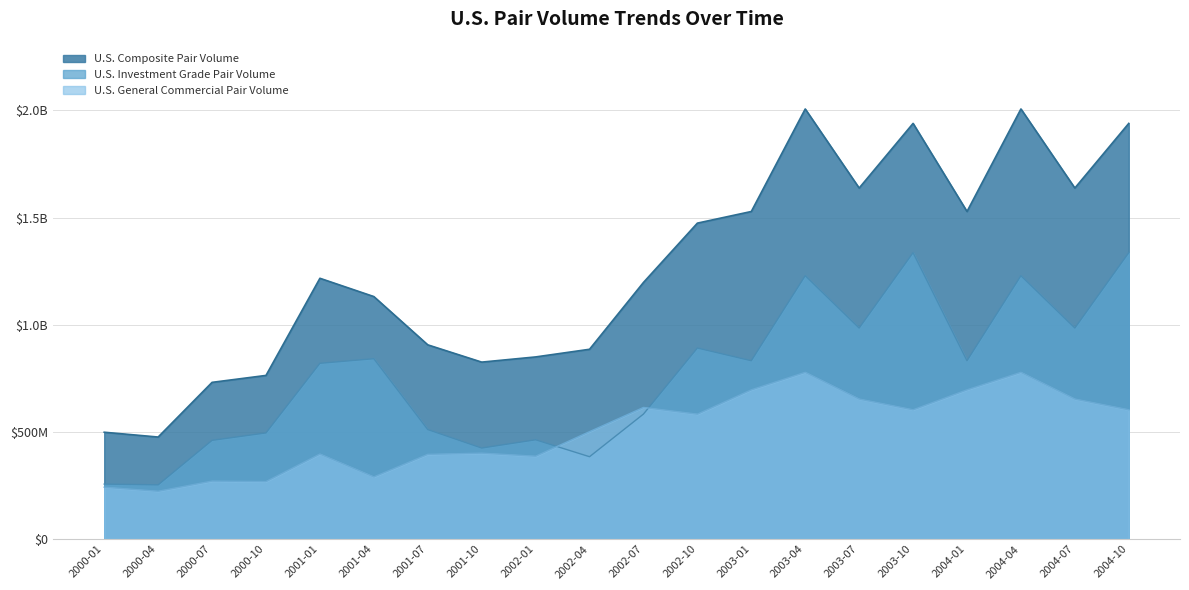

At which label does U.S. Investment Grade Pair Volume first exceed 832178626?

2001-04